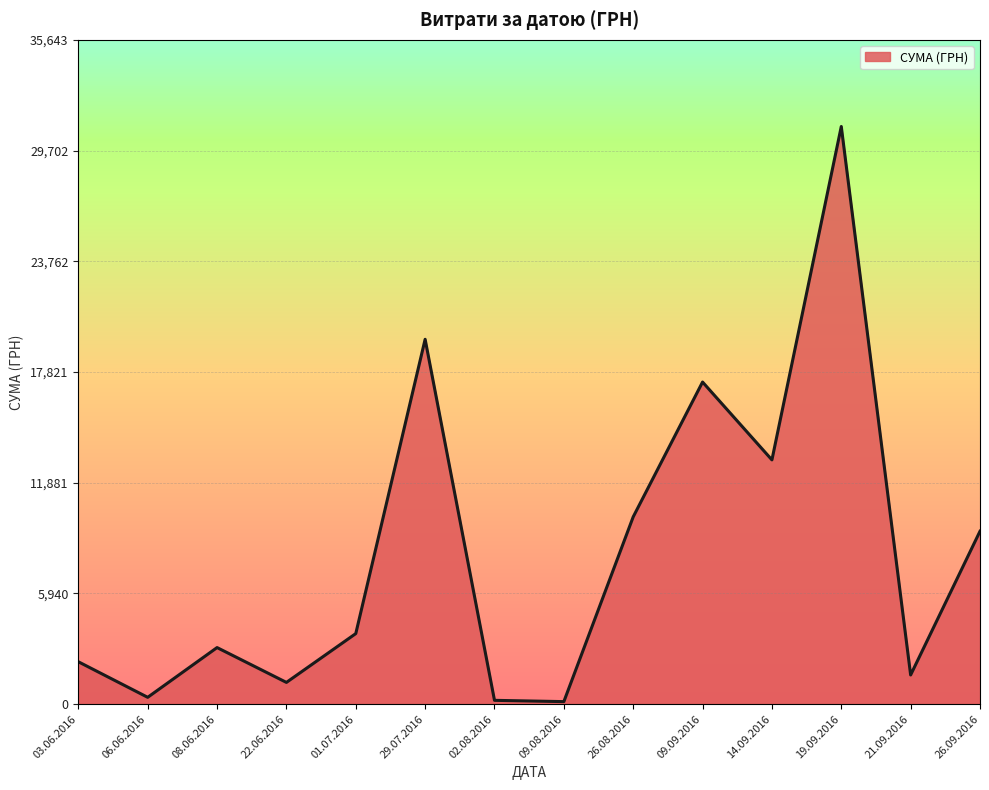

Is it true that the value at 29.07.2016 is 19575.9?

True